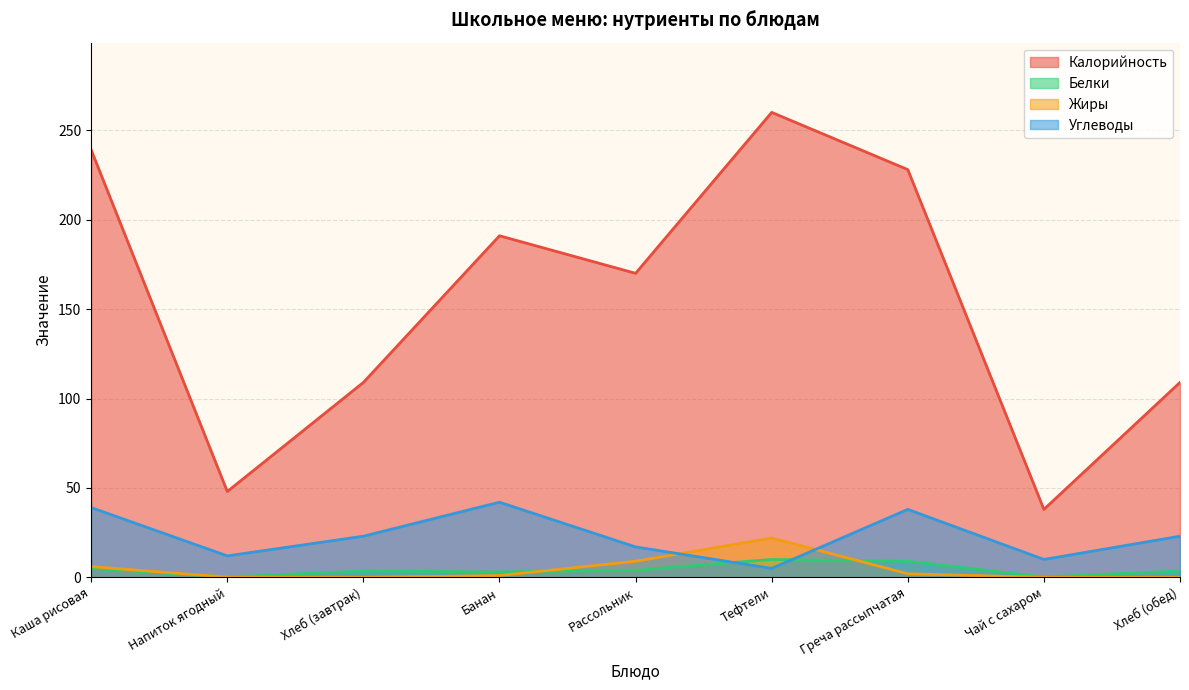

True or false: Белки and Жиры intersect in this chart.

True